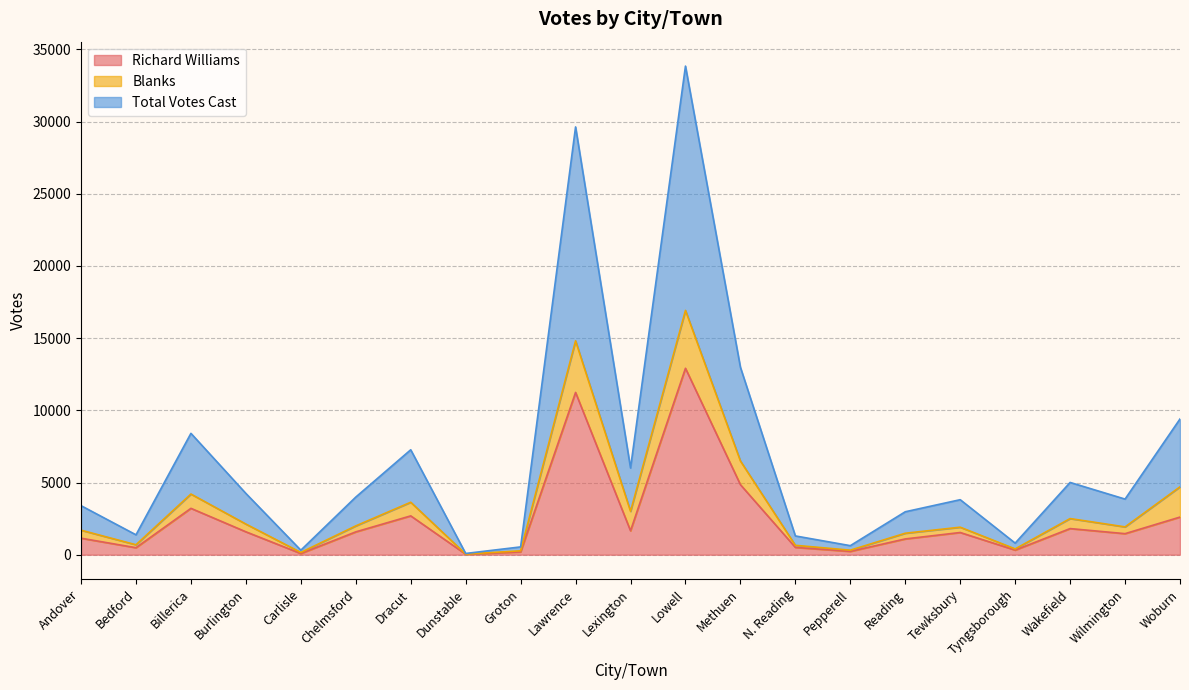

What is the value of the Richard Williams point at the 5th from the left?

81